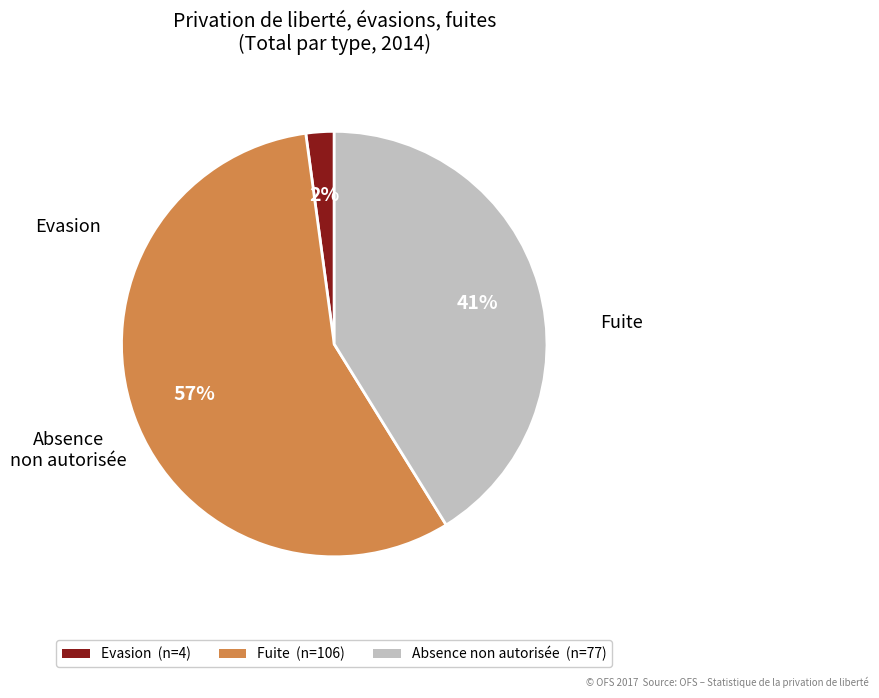

To the nearest percent, what portion does Evasion represent?

2%